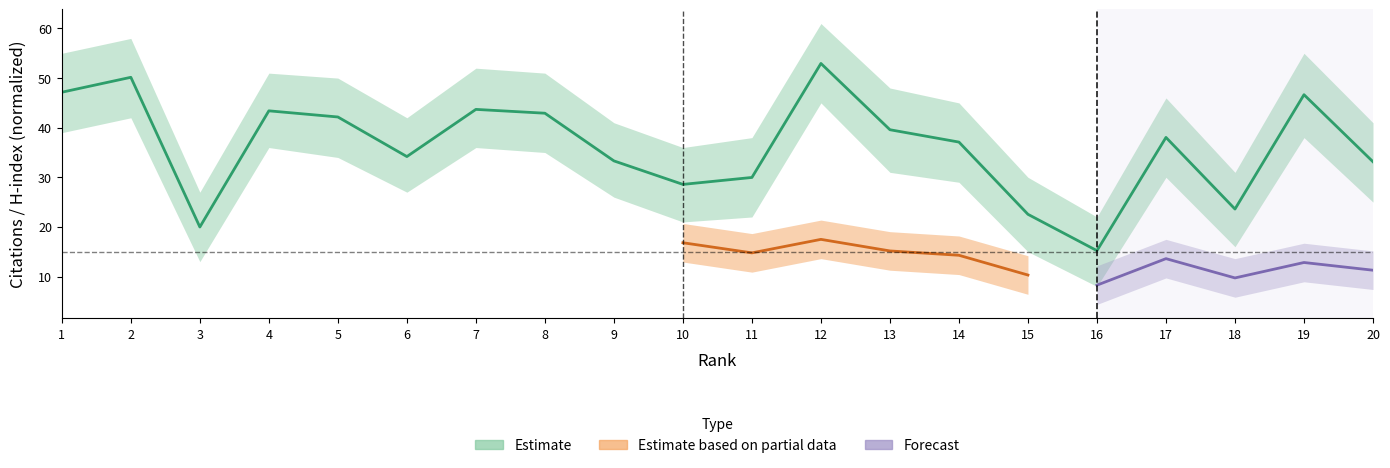

What is the difference between the maximum and minimum values?

37.7